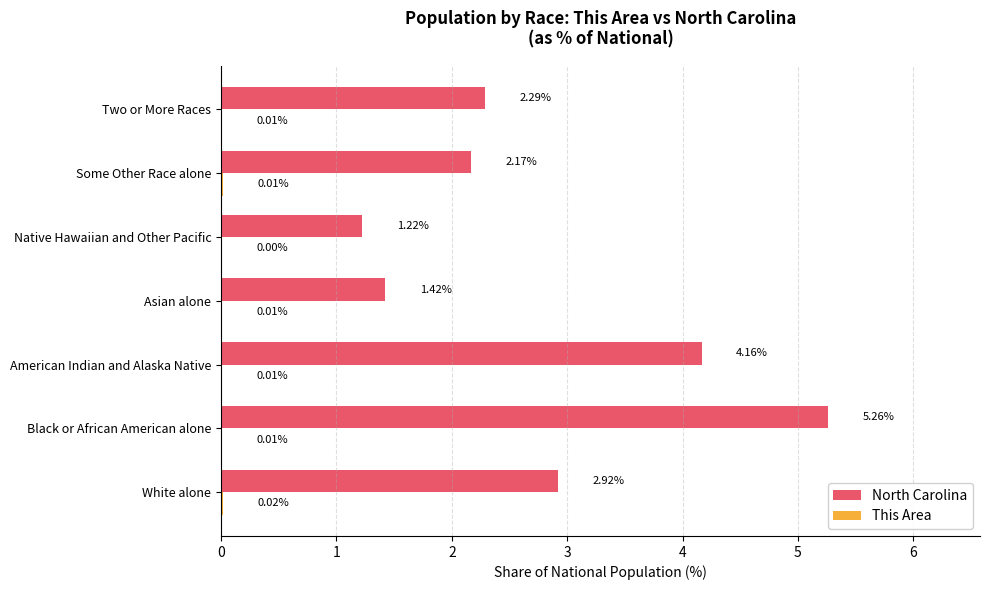

Which label corresponds to the largest value in the chart?

Black or African American alone